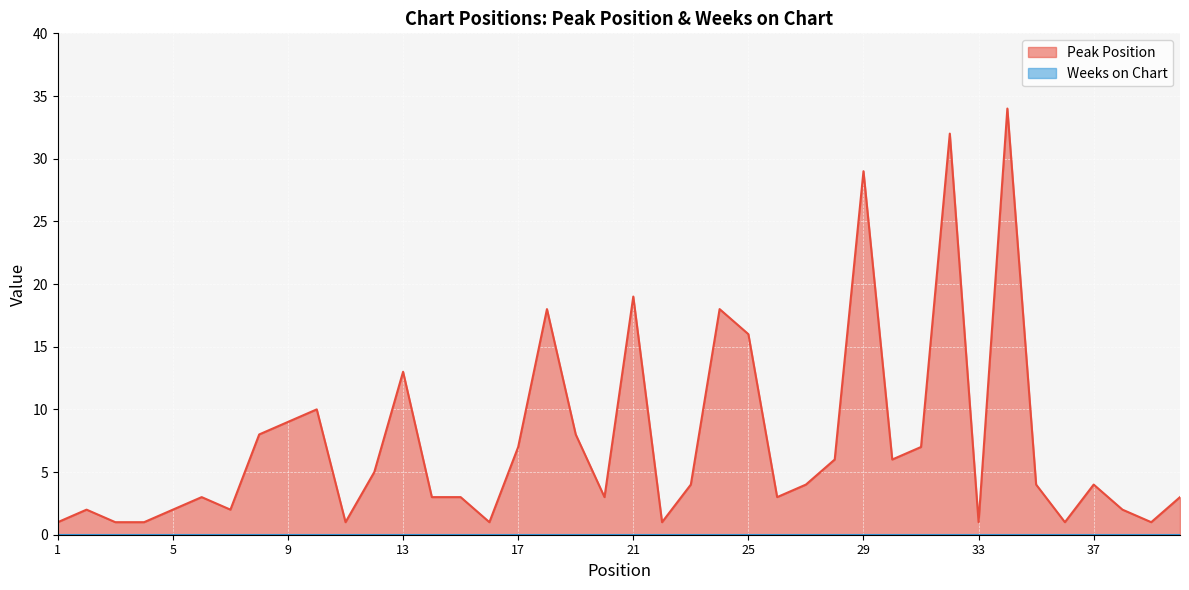

How many distinct data groups are displayed?

2